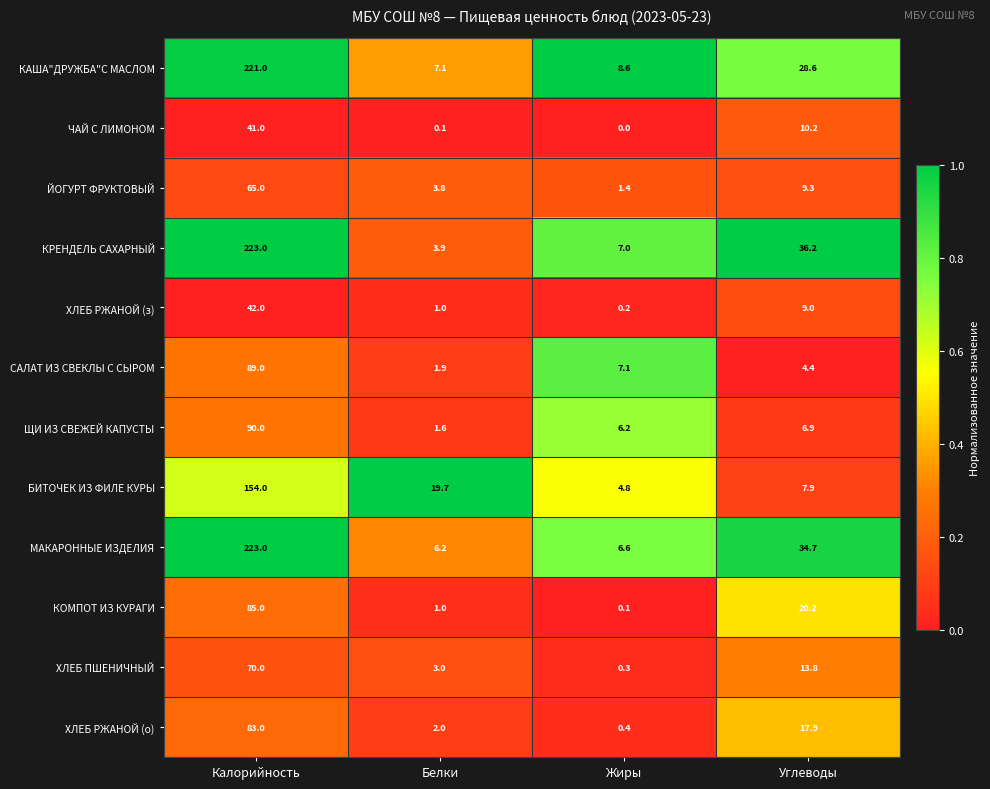

What is the approximate value of КОМПОТ ИЗ КУРАГИ at Углеводы?

20.2